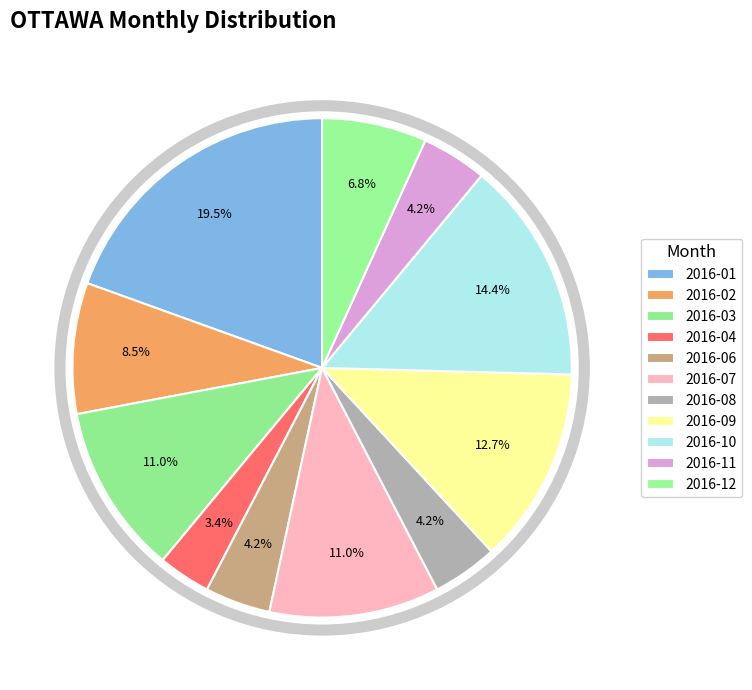

How many segments does this pie chart have?

11